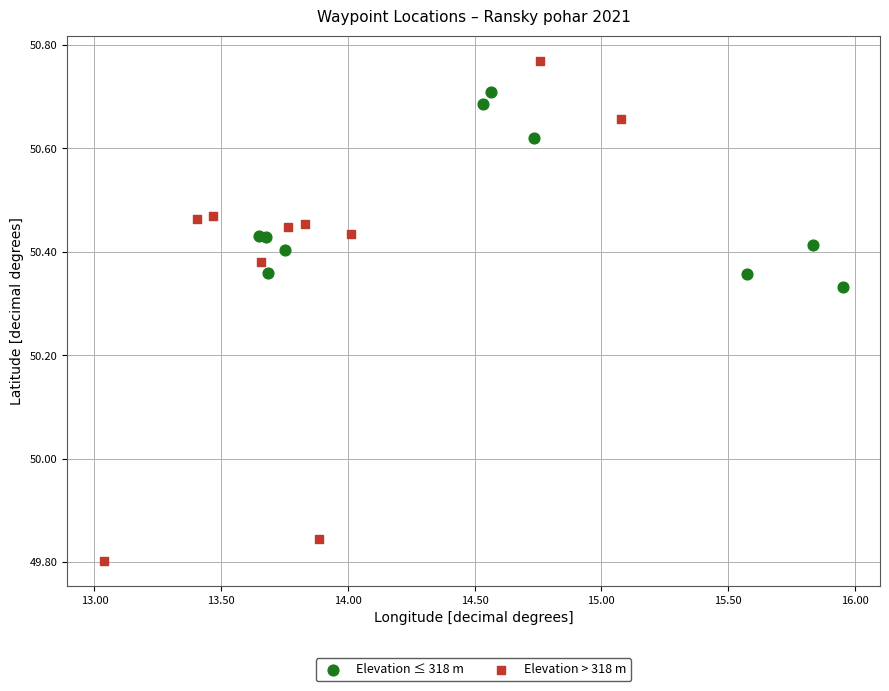

Which series reaches the minimum Y coordinate?

Elevation > 318 m